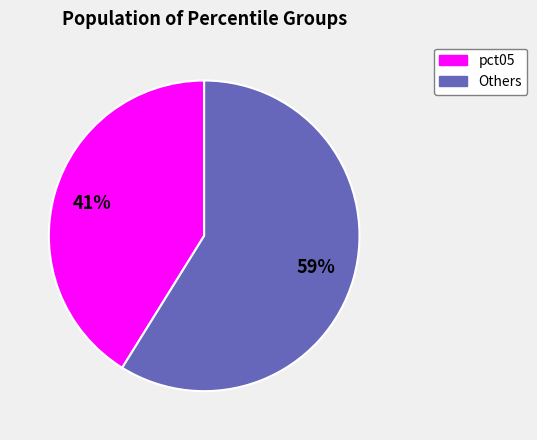

To the nearest percent, what is the difference between the largest and smallest slice percentages?

18%